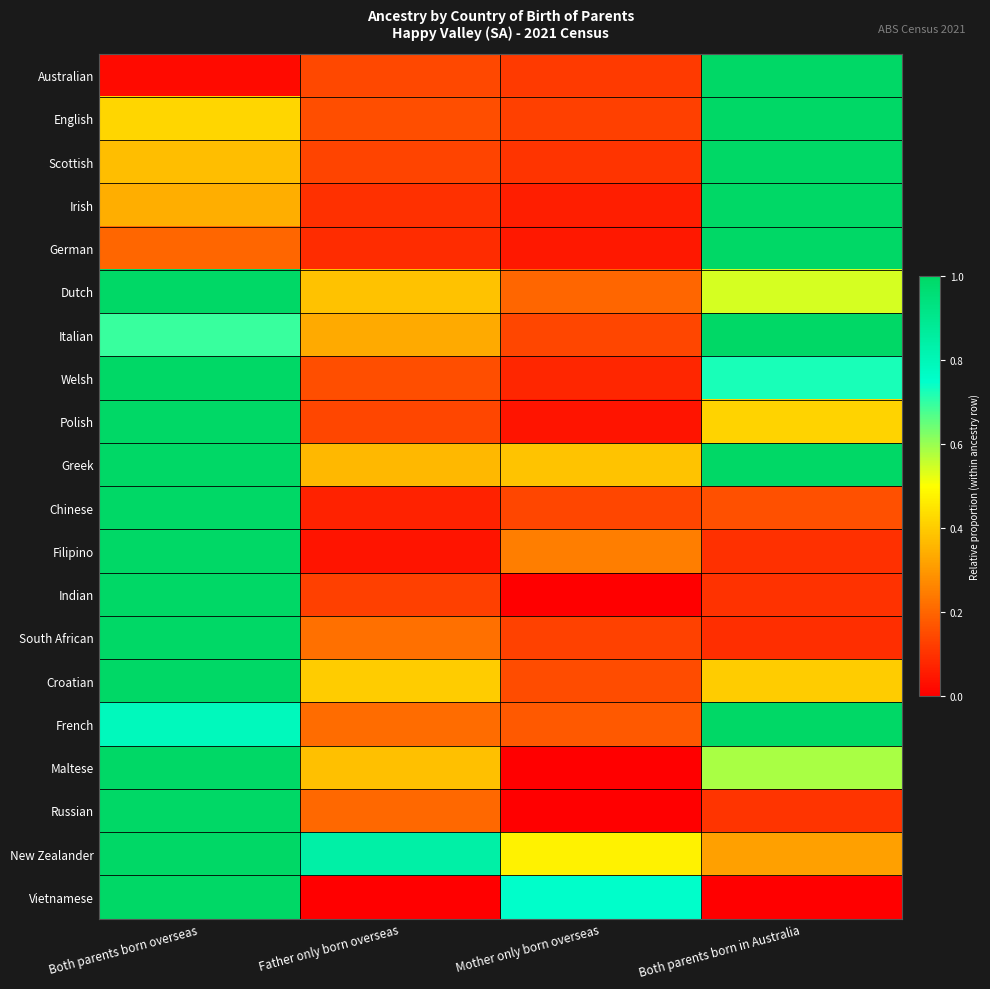

What is the greatest value displayed?

1.0